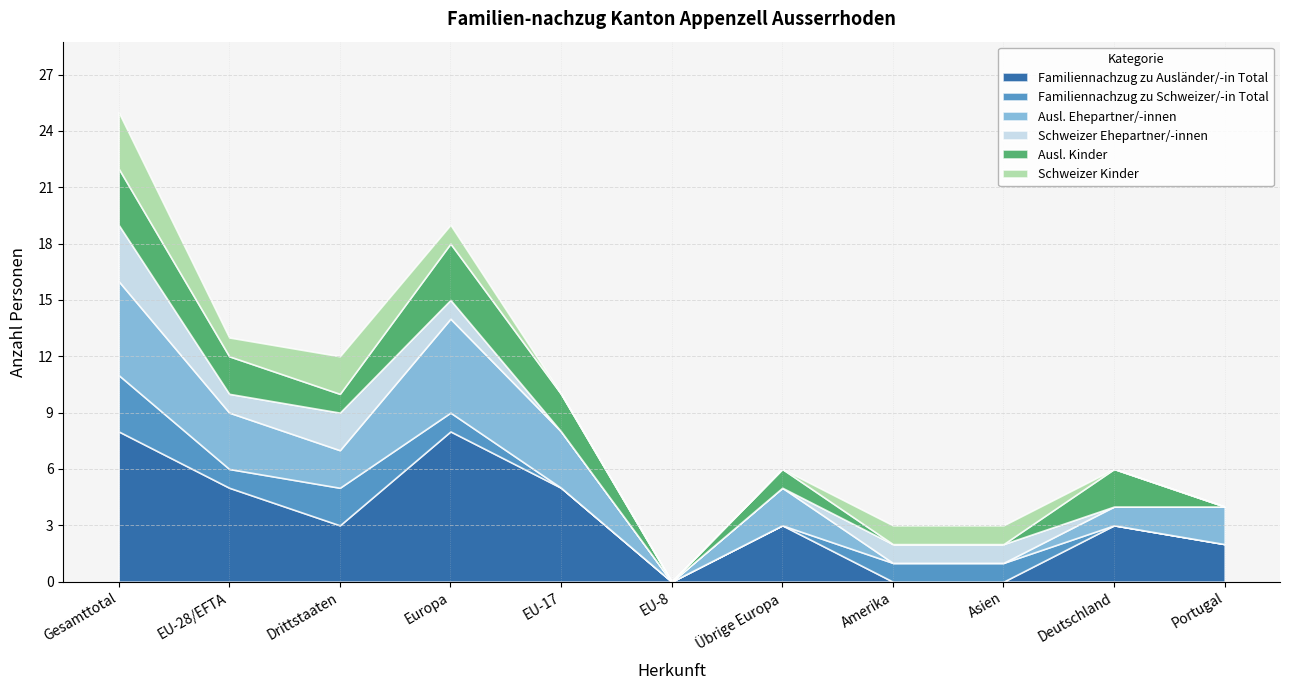

True or false: Ausl. Ehepartner/-innen and Familiennachzug zu Ausländer/-in Total intersect in this chart.

False